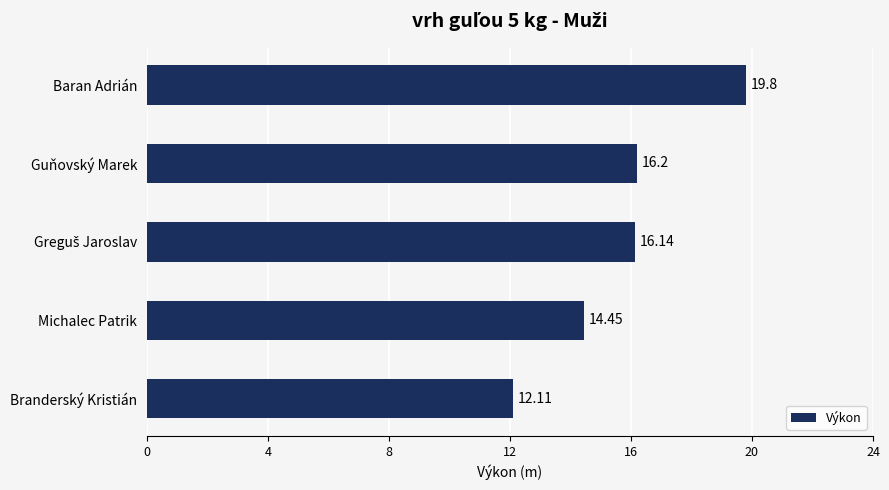

What is the label of the 2nd bar from the top?

Guňovský Marek